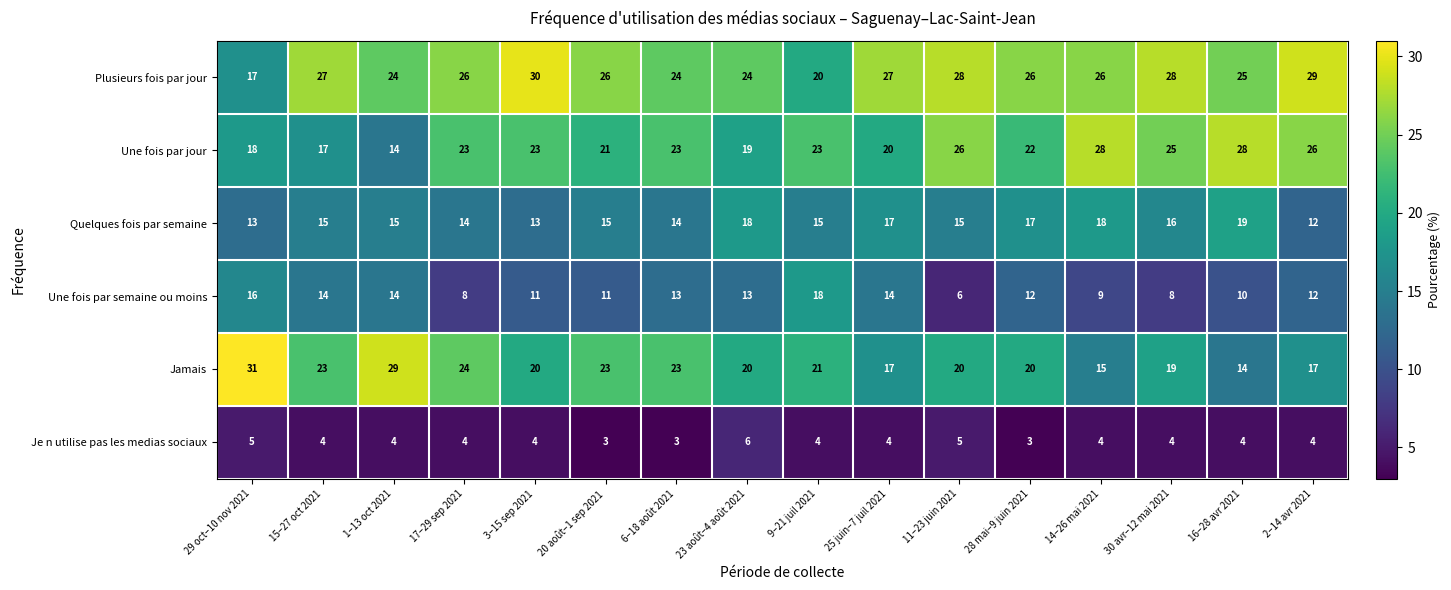

The Plusieurs fois par jour series shows 26 at 28 mai–9 juin 2021. True or false?

True